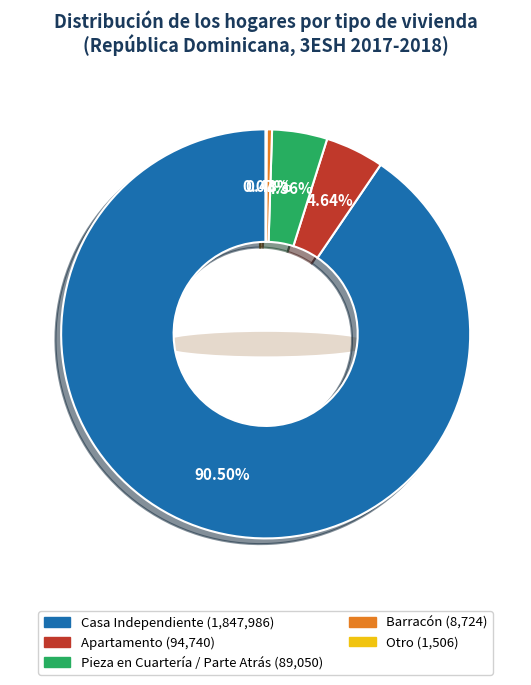

Is Casa Independiente the majority of the pie?

Yes